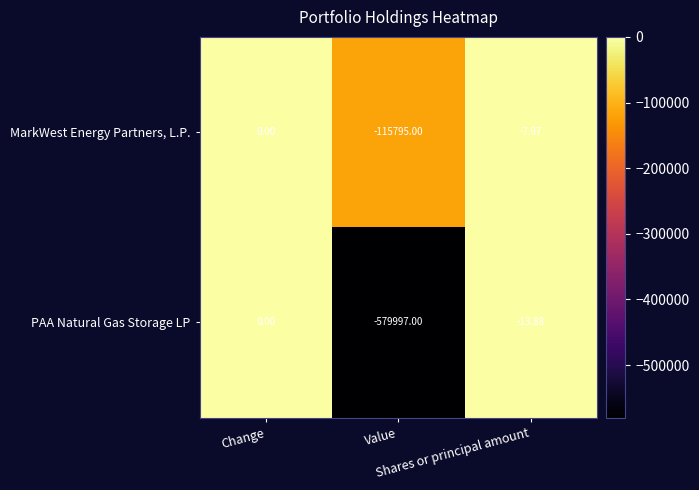

Which series has the widest spread of values?

PAA Natural Gas Storage LP